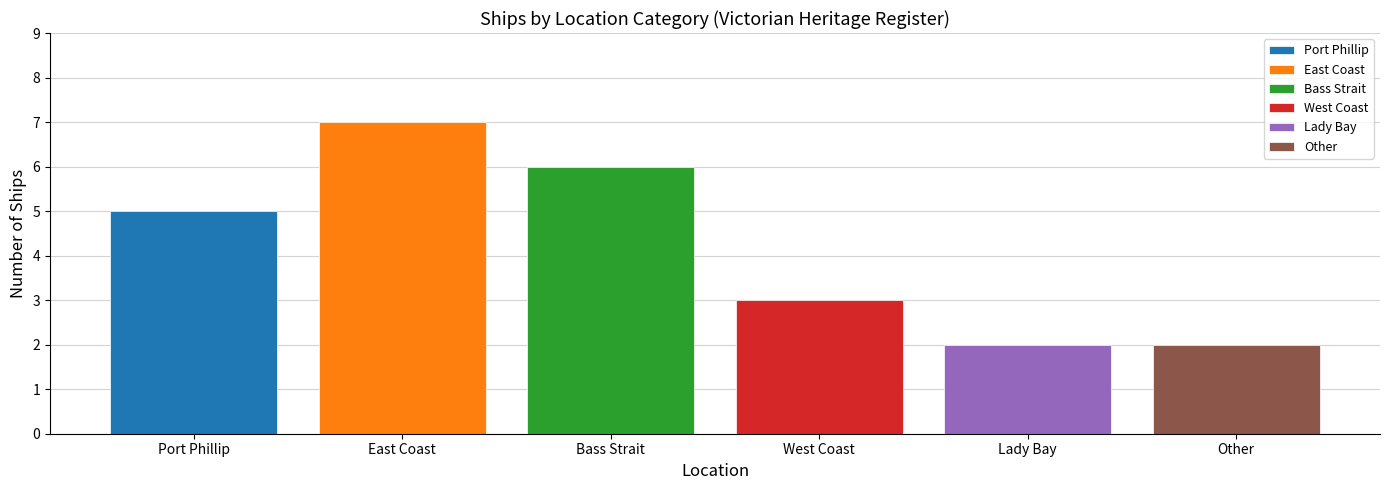

What is the label of the 4th bar from the right?

Bass Strait